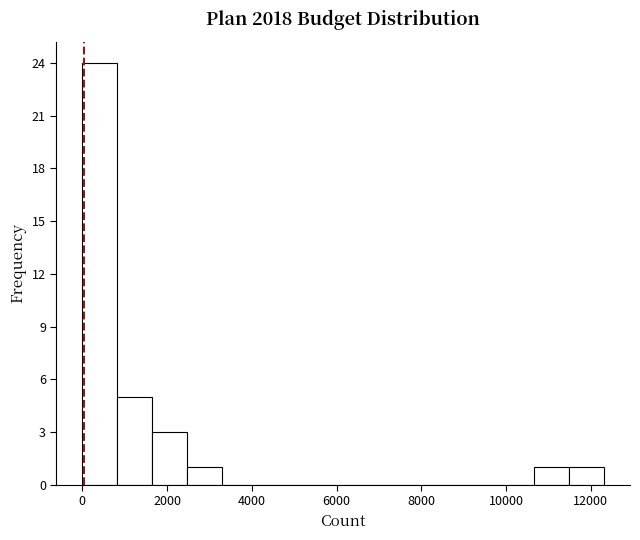

Which range on the x-axis has the tallest bar?

0 to 800